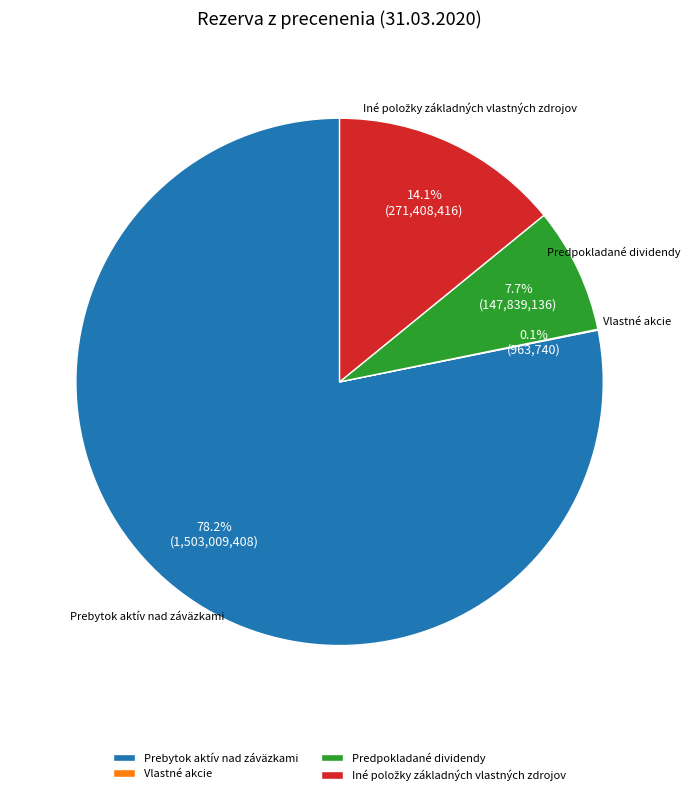

Which slice is the largest?

Prebytok aktív nad záväzkami